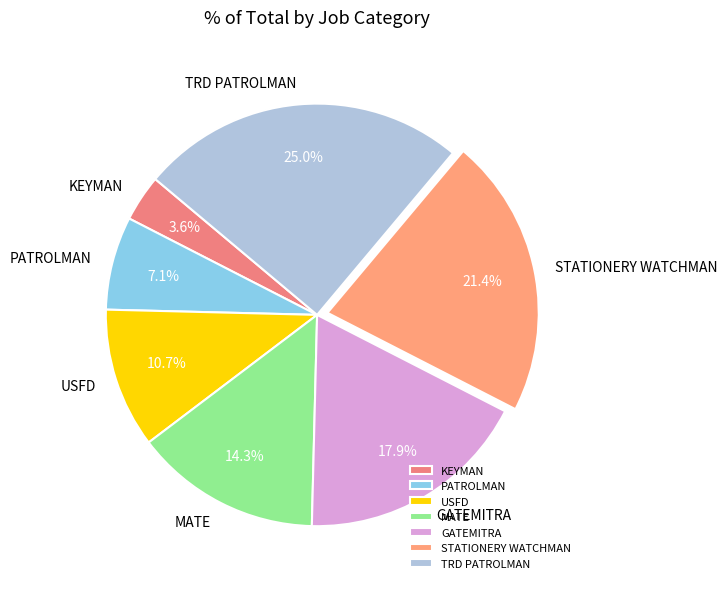

Does MATE represent more than half of the total?

No